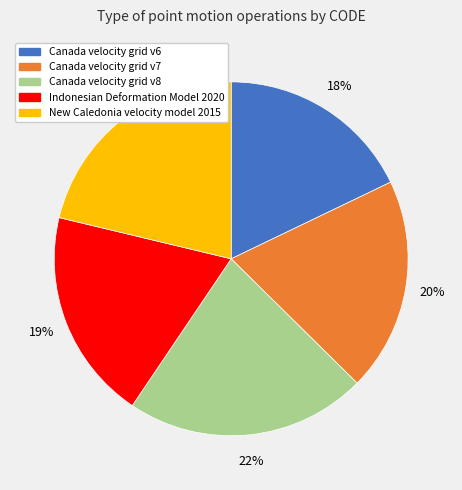

Is there any slice that represents more than half of the pie?

No